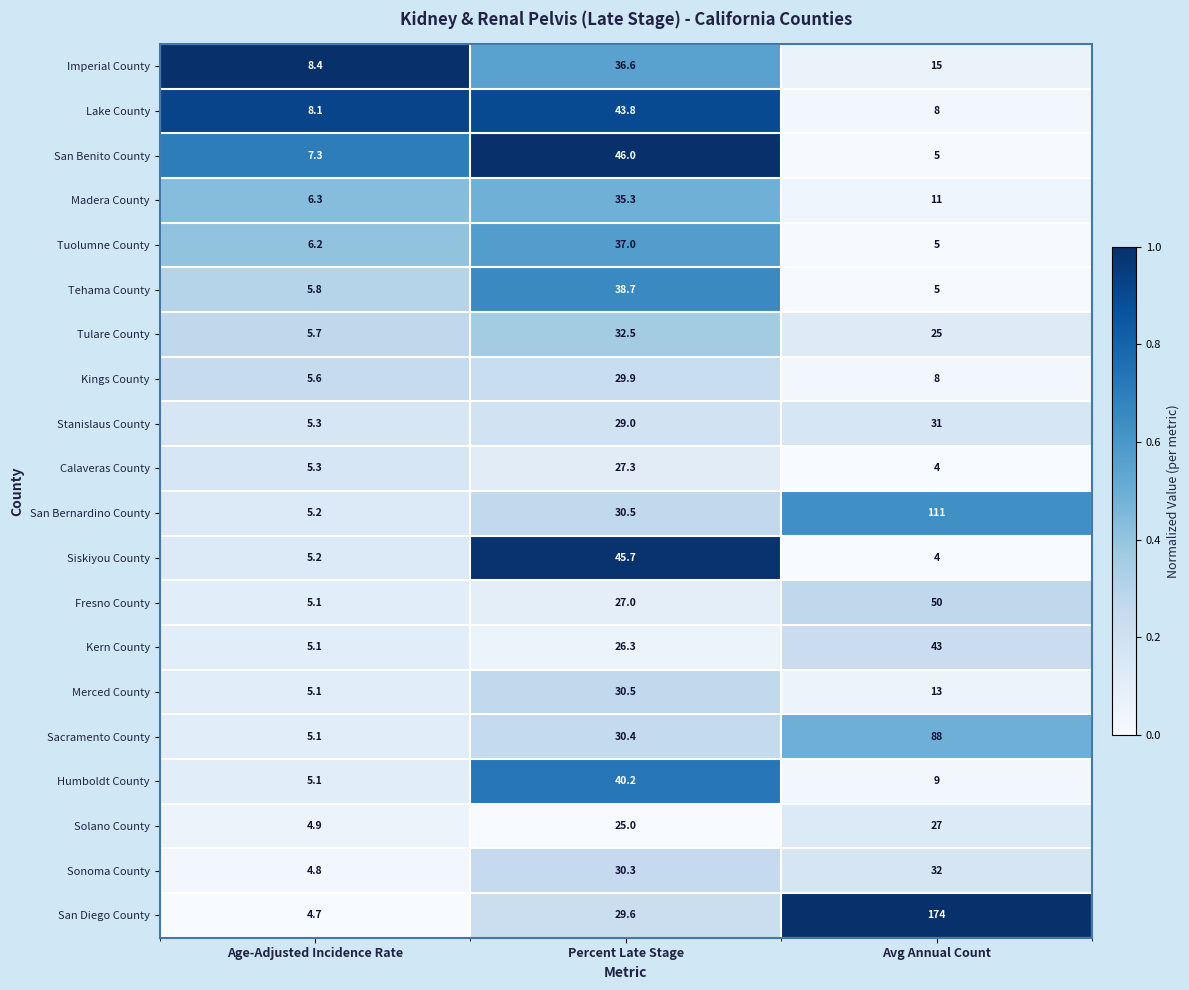

What is the spread (max minus min) of values at Percent Late Stage?

21.0